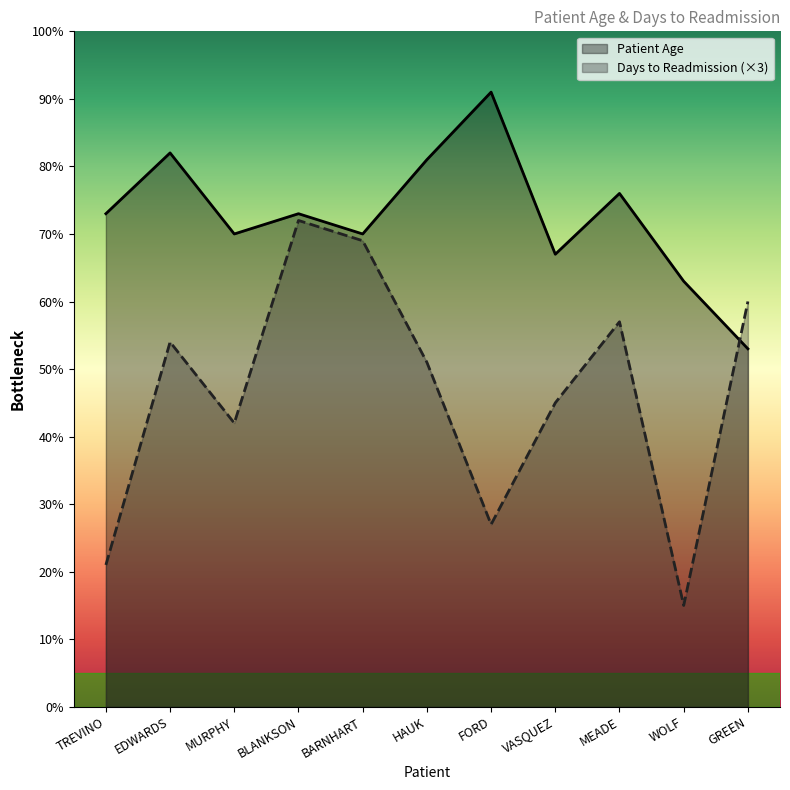

At which category does Patient Age reach its first local valley?

MURPHY